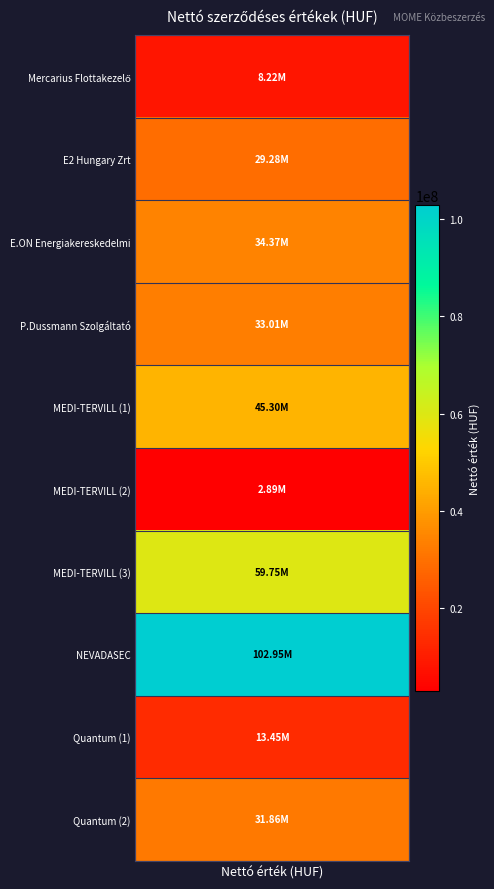

The NEVADASEC series shows -65390412 at MEDI-TERVILL (2). True or false?

False